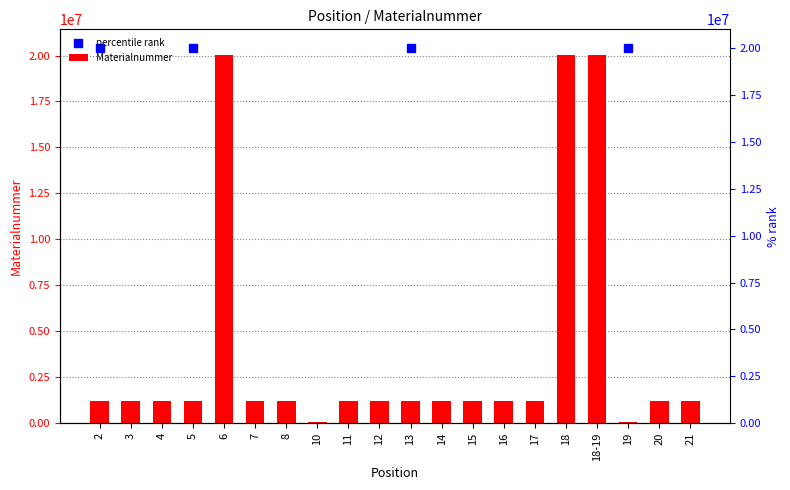

What is the label of the 5th bar from the left?

6